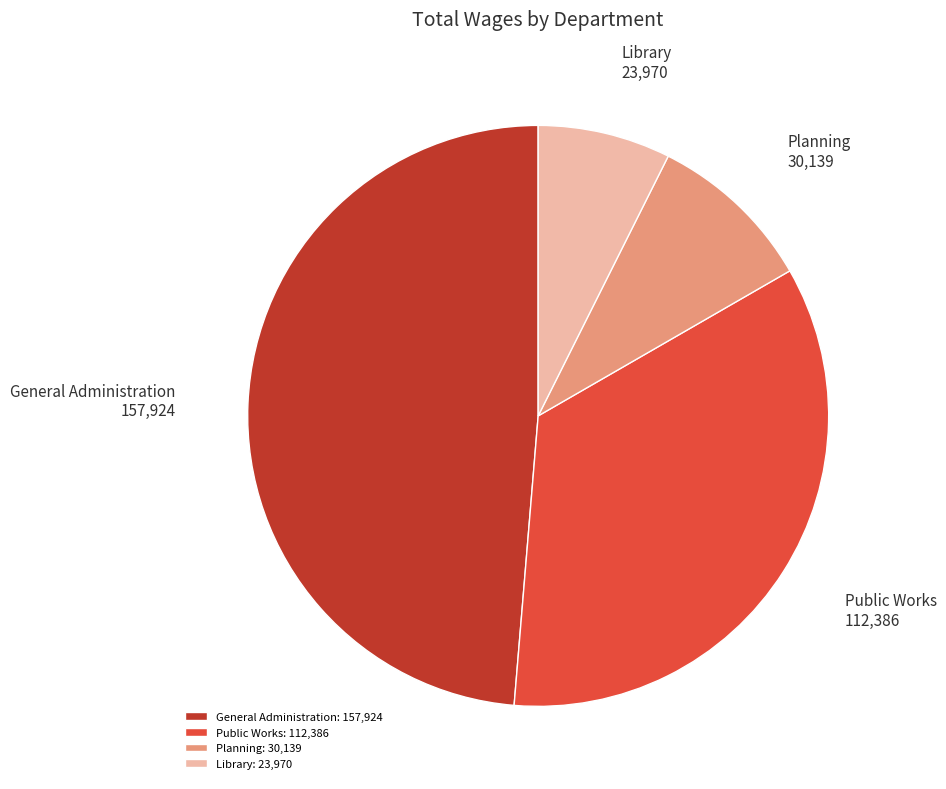

Is Library the majority of the pie?

No